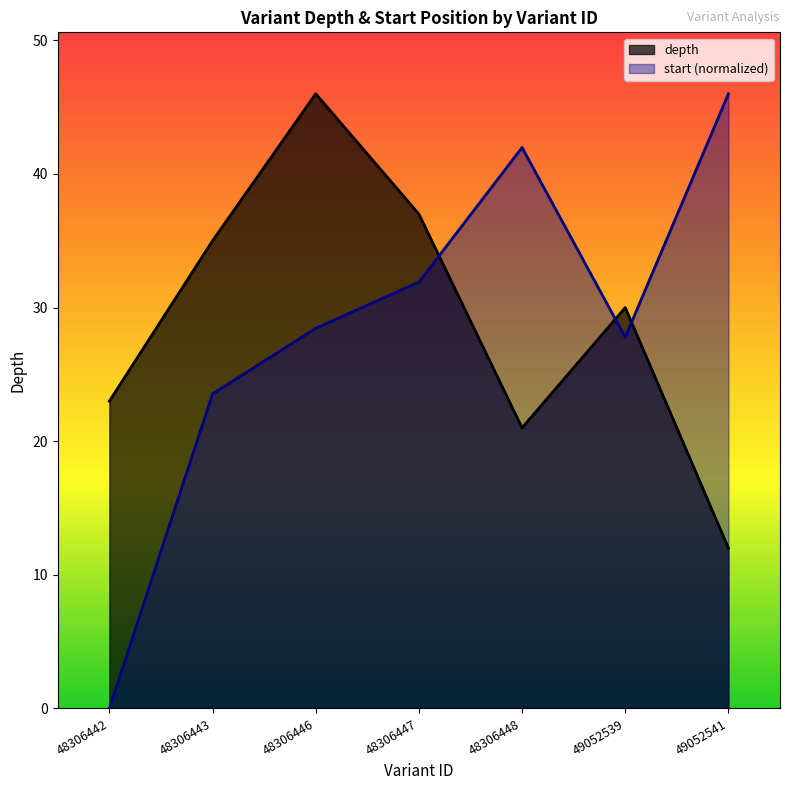

At which category does depth reach its first local valley?

48306448